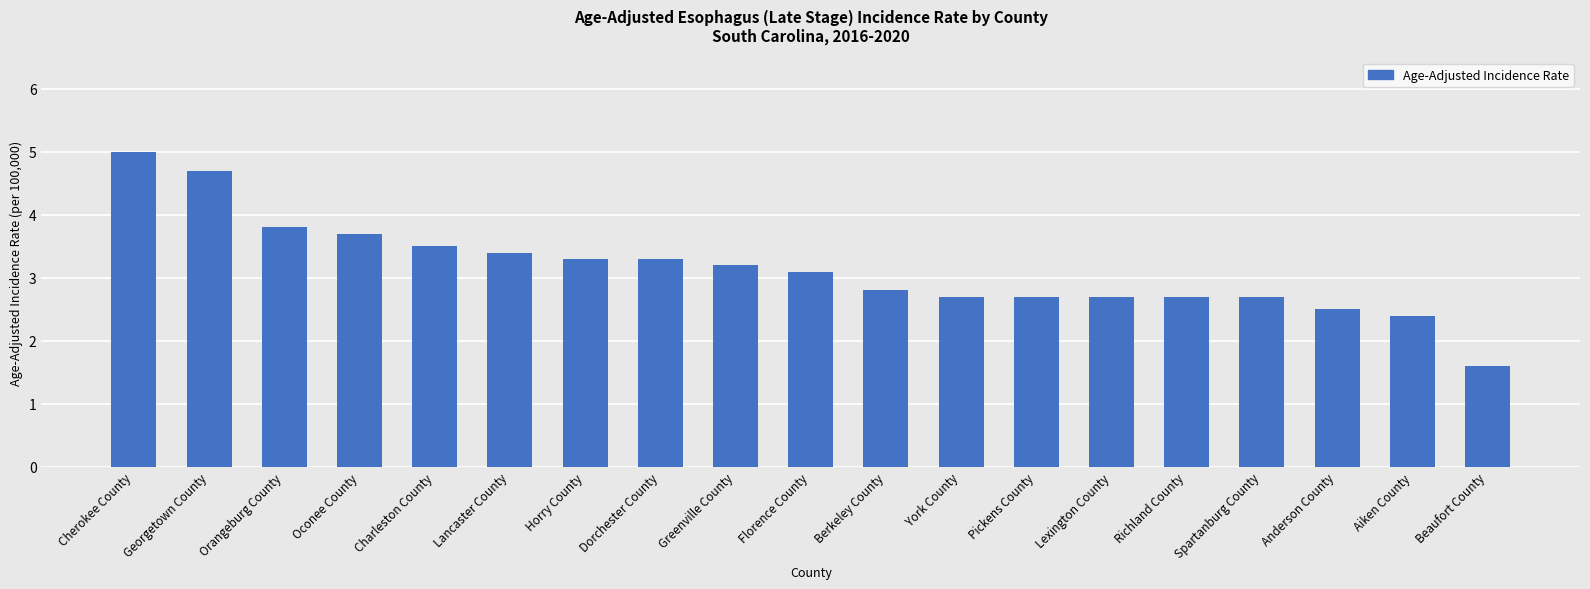

What is the greatest value displayed?

5.0